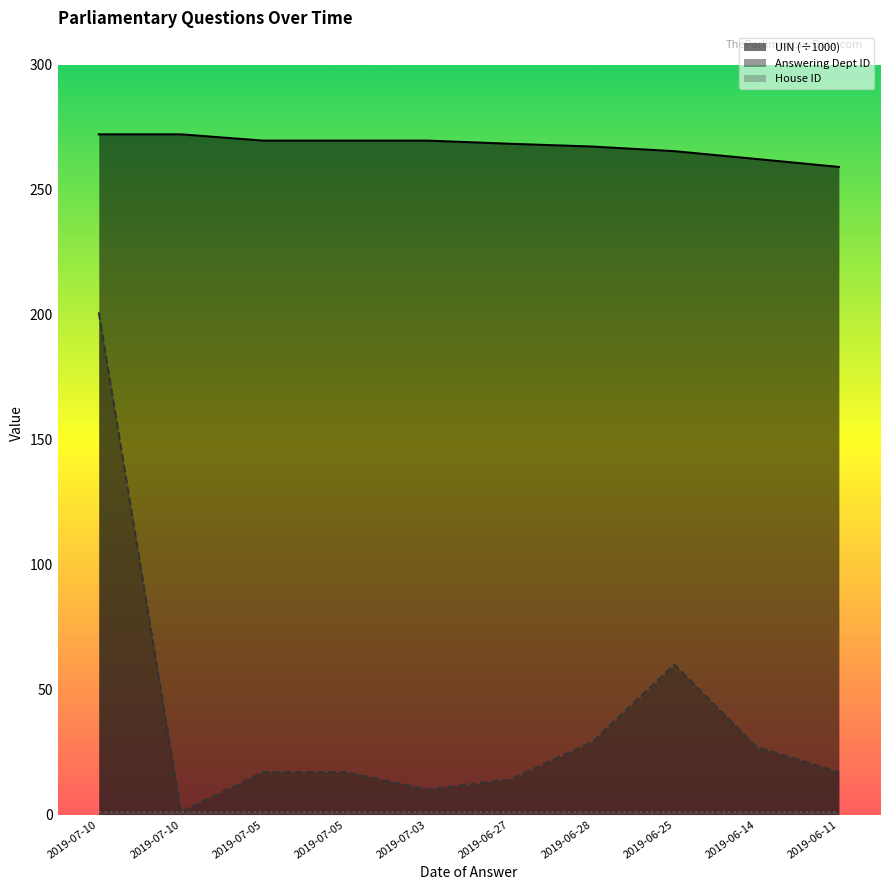

The UIN (÷1000) series shows 468.0 at 2019-07-03. True or false?

False